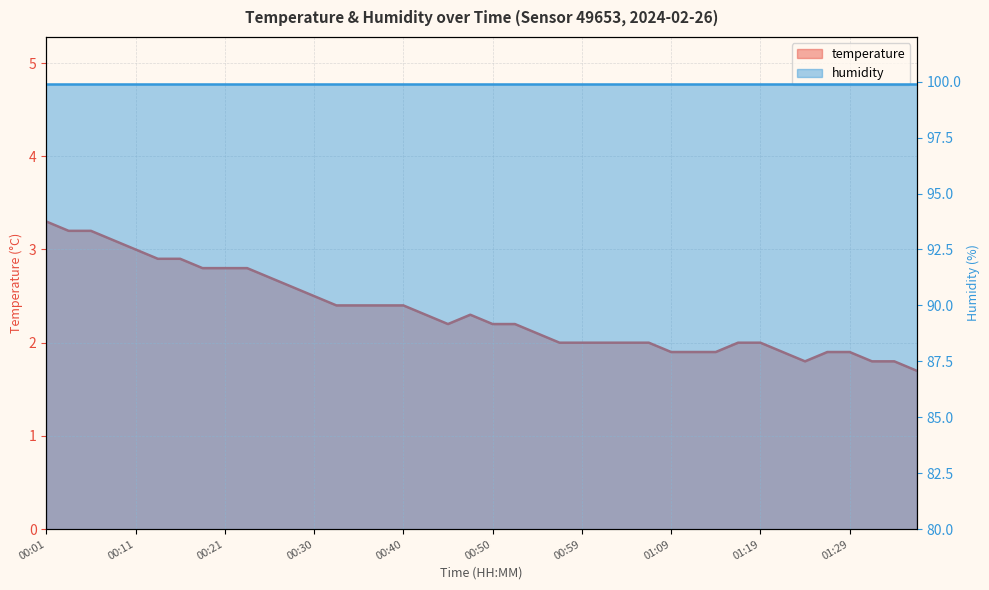

What is the label of the 14th point from the left?

00:33